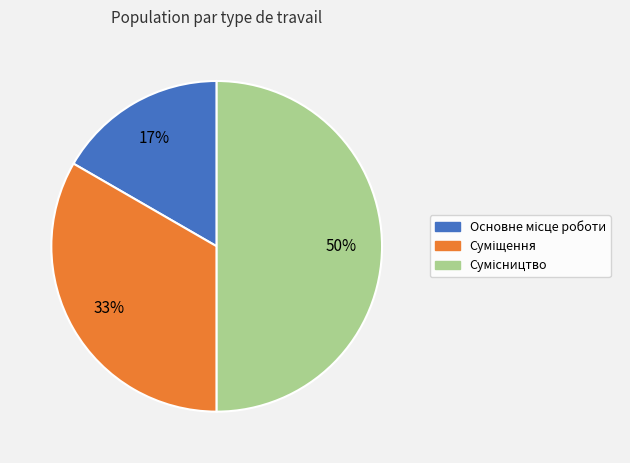

To the nearest percent, what is the difference between the largest and smallest slice percentages?

33%